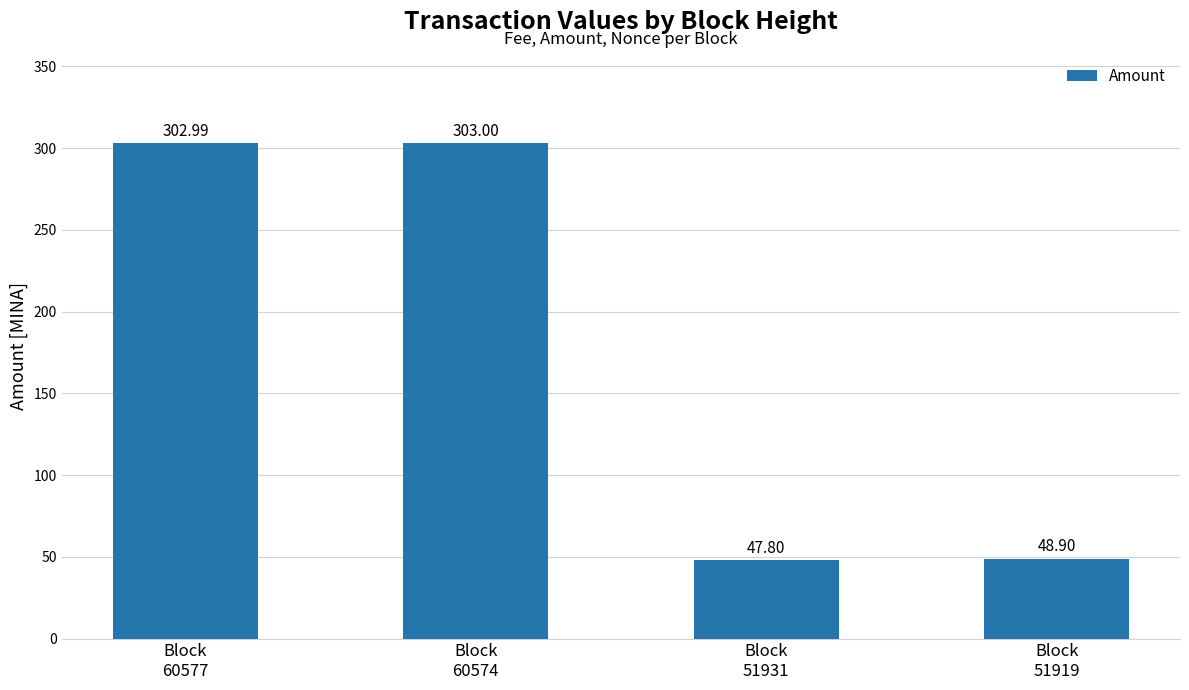

Reading left to right, what are all the values shown in this chart?

303.0	303.0	47.8	48.9